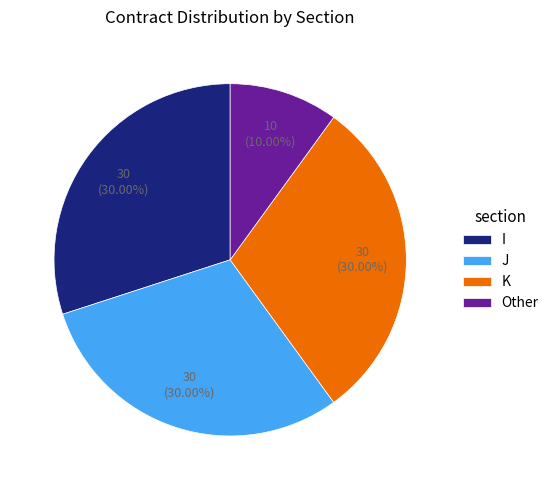

What percentage is the Other slice, to the nearest percent?

10%